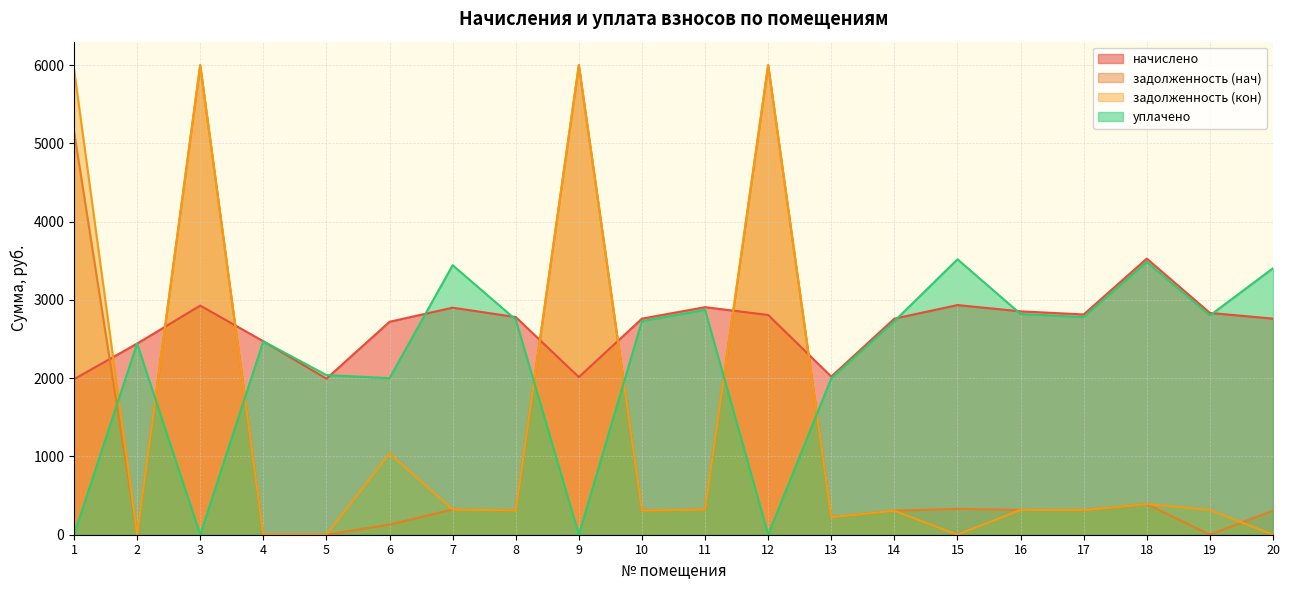

Which series ends up on top after the final intersection of уплачено and начислено?

уплачено